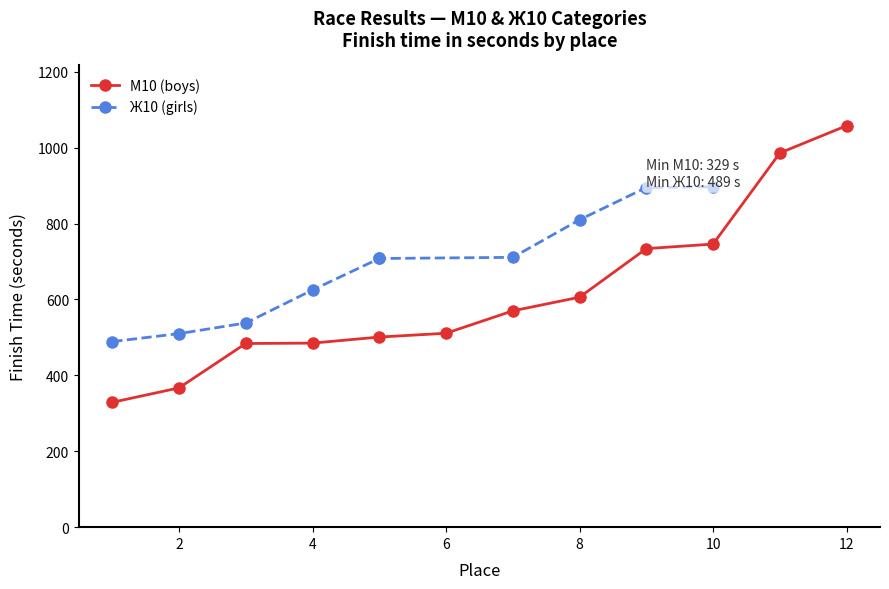

What is the minimum value for М10 (boys)?

329